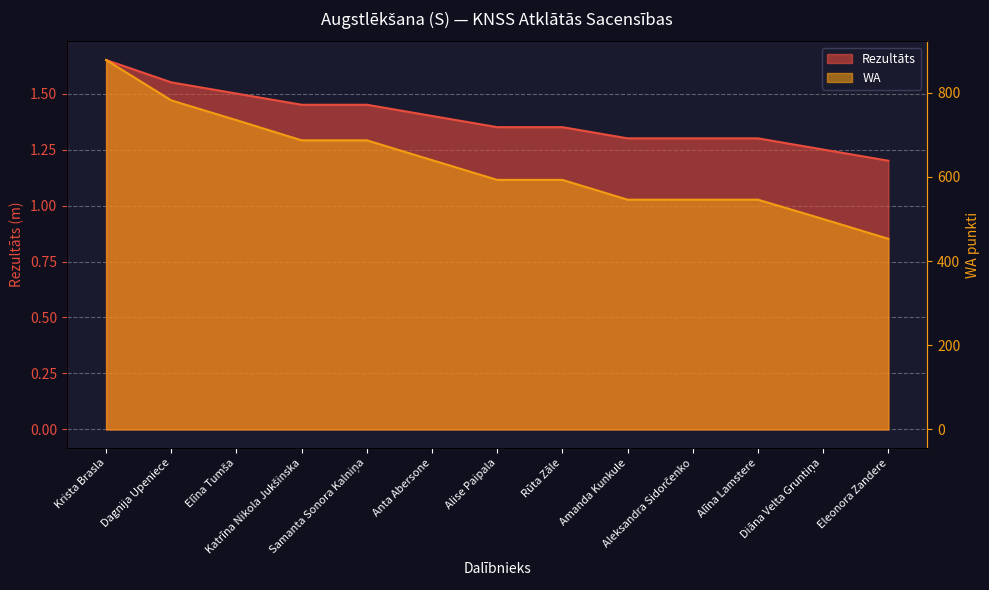

The Rezultāts series shows 2.0 at Aleksandra Sidorčenko. True or false?

False